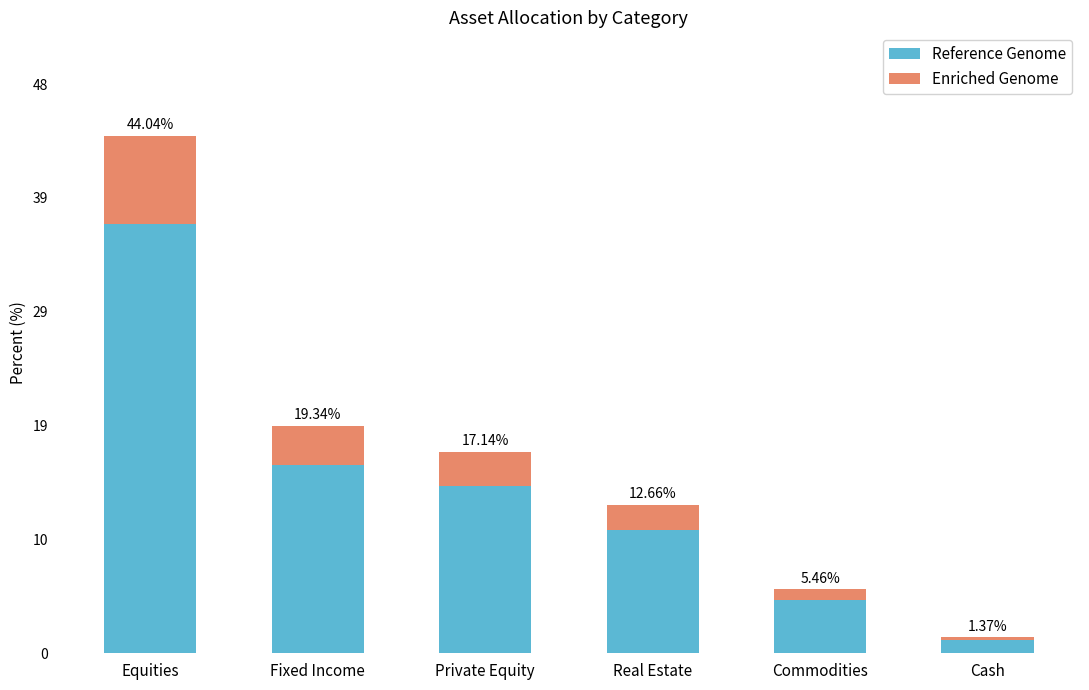

What are all the series names shown in the legend?

Reference Genome, Enriched Genome